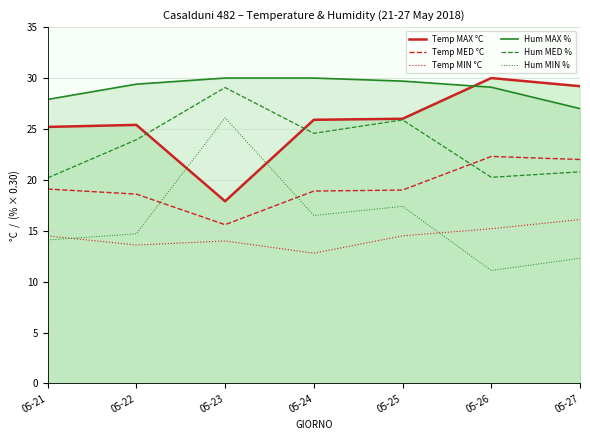

Which series changed the most between 05-23 and 05-26?

Hum MIN %